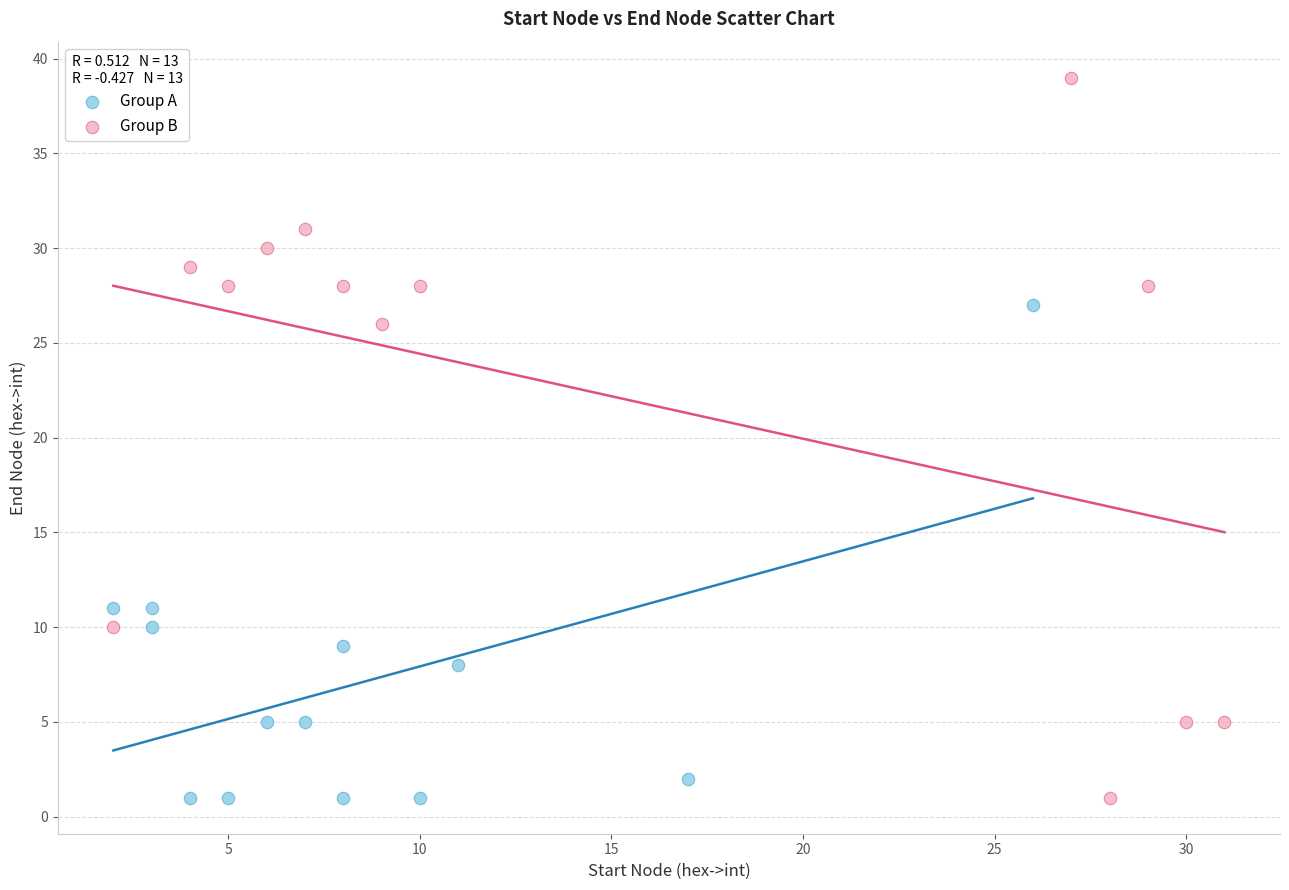

Which series contains the highest Y value?

Group B